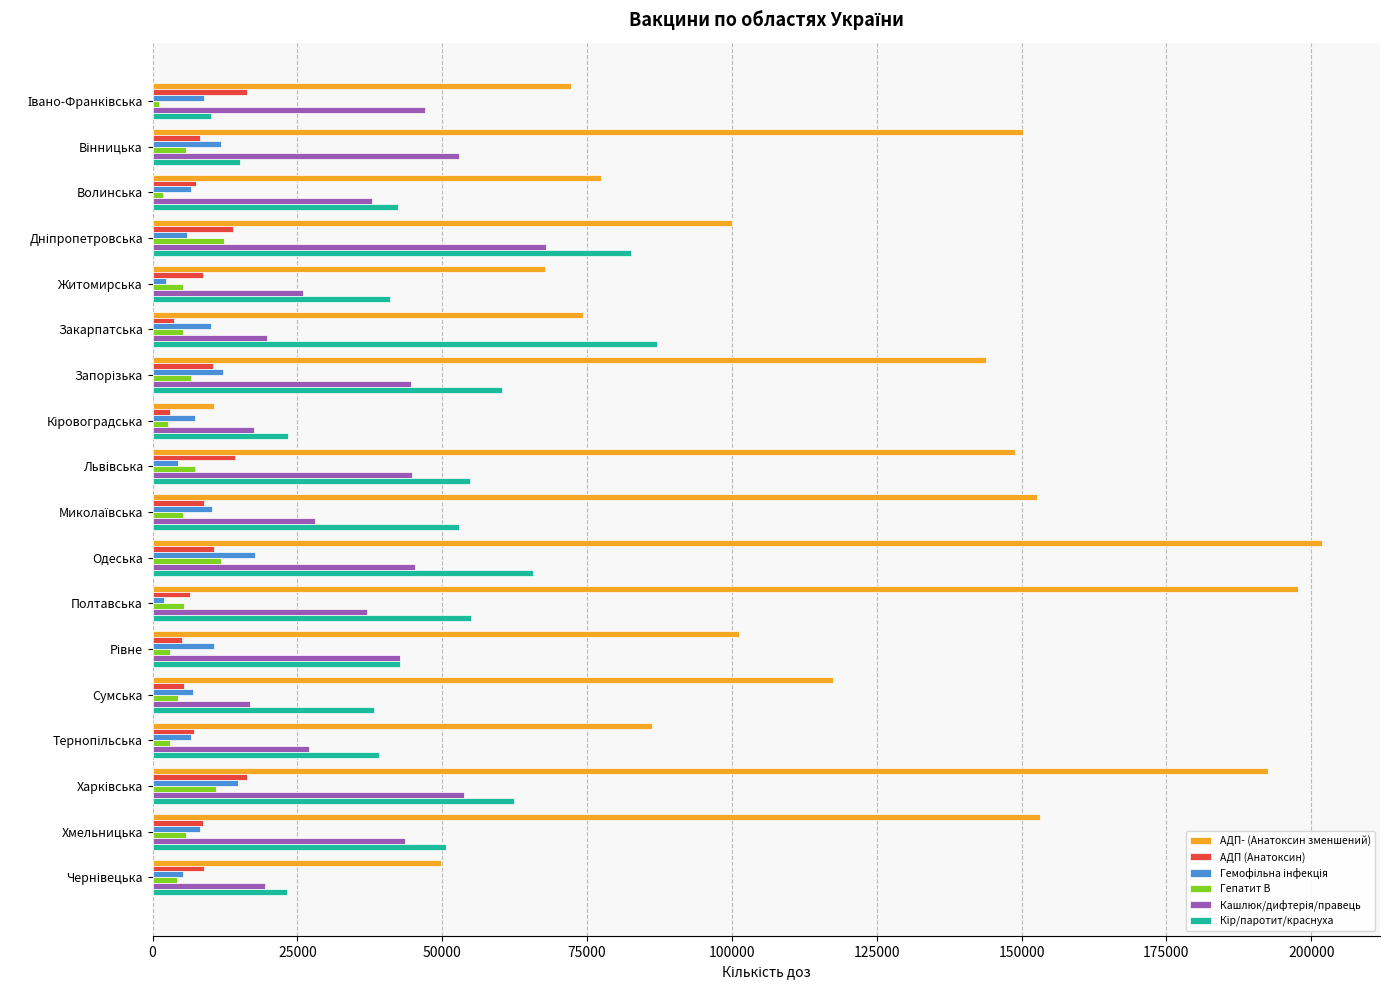

Which series has the largest total across all categories?

АДП- (Анатоксин зменшений)